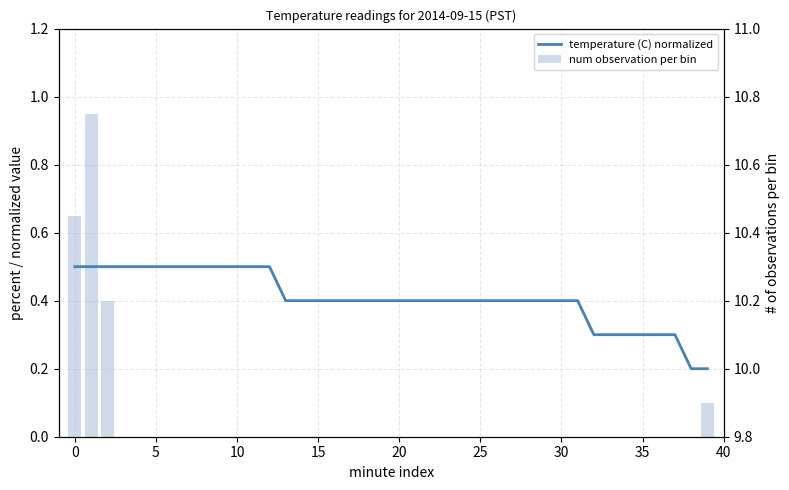

List the series in order of their overall mean, highest first.

temperature (C) normalized, num observation per bin